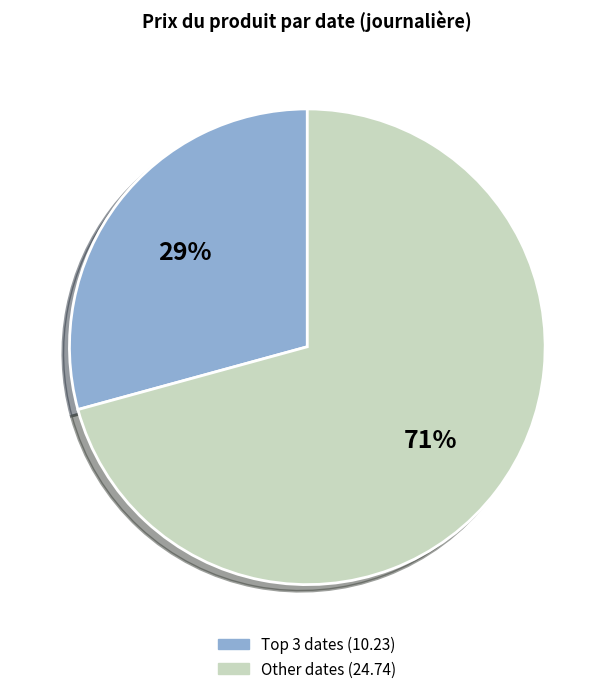

To the nearest percent, what is the average slice percentage?

50%